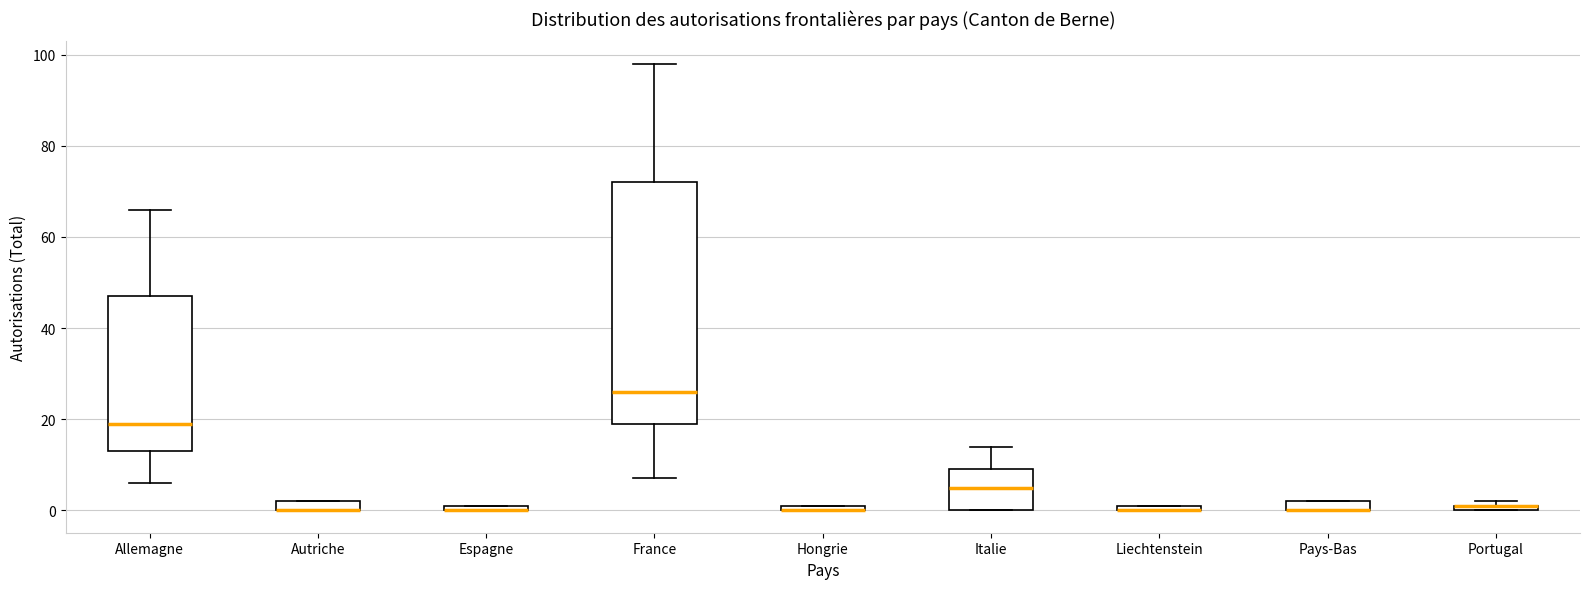

Where is the upper edge of the box for Liechtenstein on the y-axis? The values are not printed on the chart, so give them approximately, as read against the axis.

2